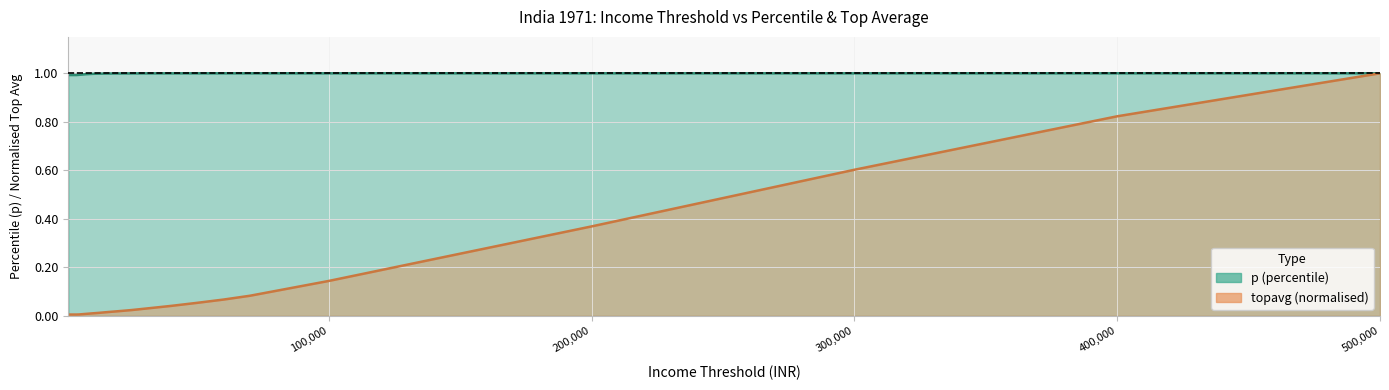

True or false: topavg has more than 1 points higher than both neighbors.

False